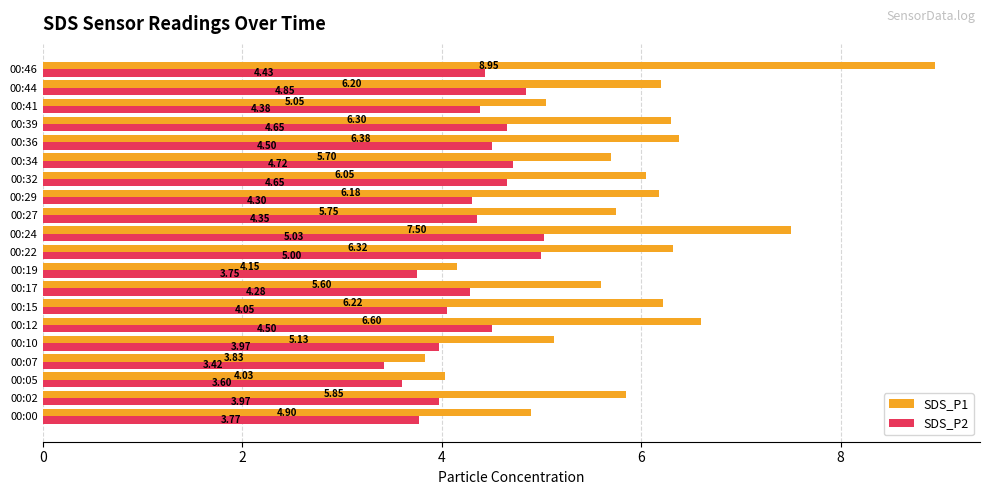

At 00:17, list the series in order from smallest to largest.

SDS_P2, SDS_P1